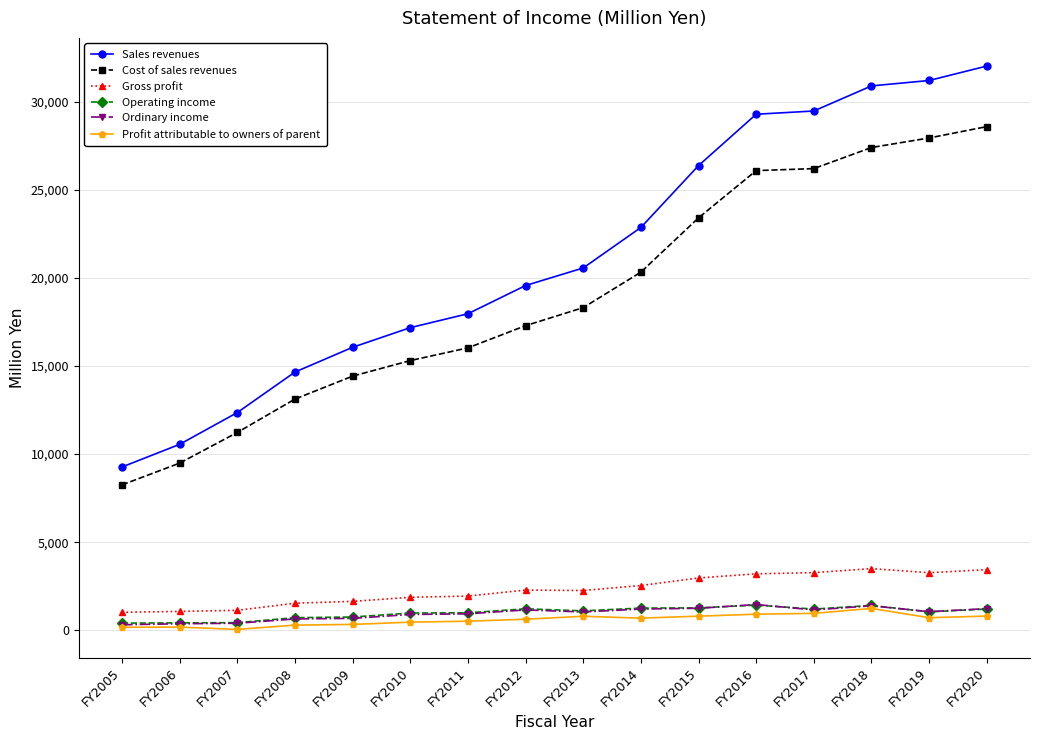

Is the value of Cost of sales revenues at FY2015 greater than the value of Profit attributable to owners of parent at FY2016?

Yes